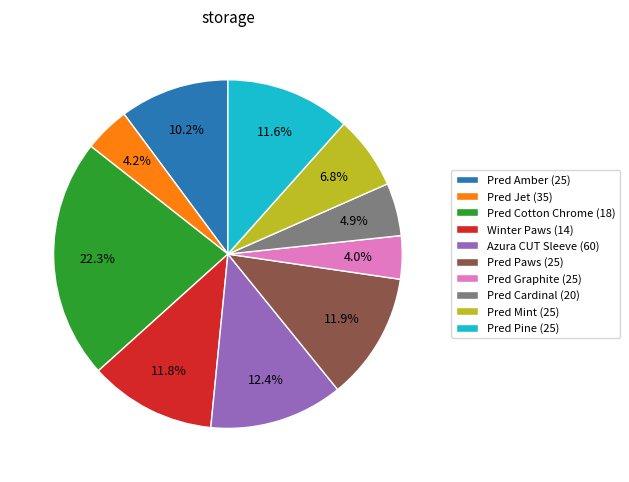

How much of the chart is everything except Pred Amber (25)?

89.8%